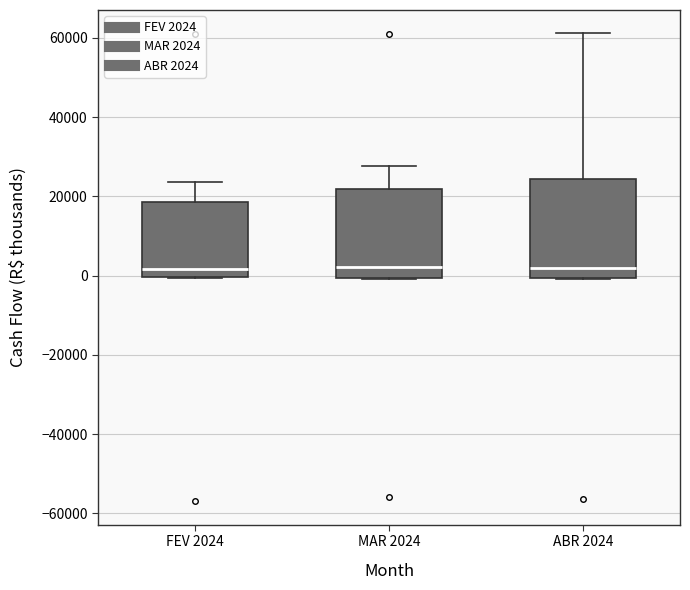

Reading left to right, transcribe this box plot: for each box, give where its median line is, the range the box spans, and where its two whiskers end, as read against the y-axis. The values are not printed on the chart, so give them approximately, as read against the axis.

FEV 2024: median 2000, box 0 to 18000, whiskers 0 to 24000
MAR 2024: median 2000, box 0 to 22000, whiskers 0 to 28000
ABR 2024: median 2000, box 0 to 24000, whiskers 0 to 62000